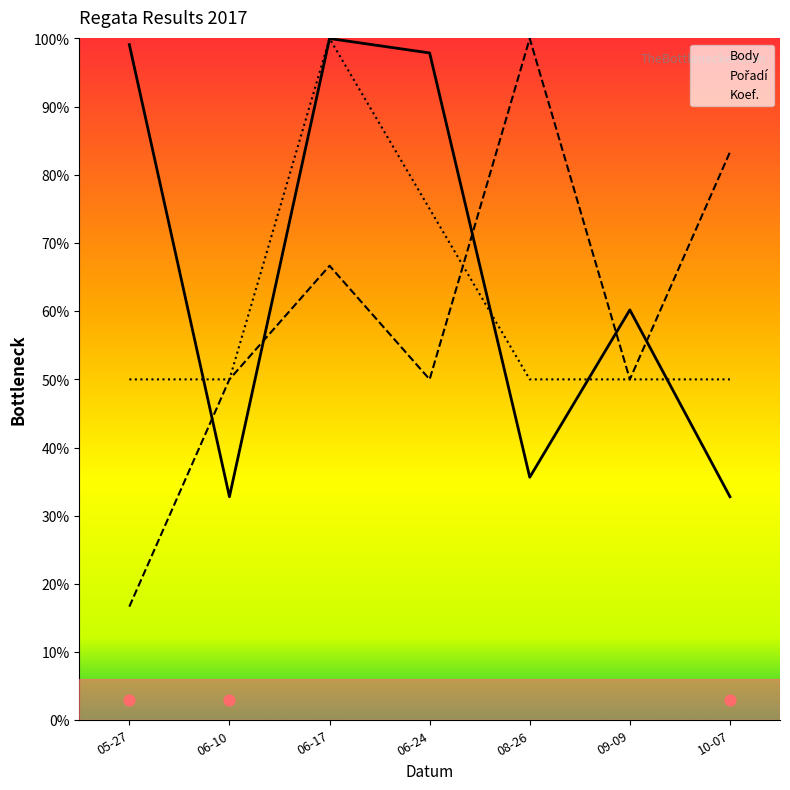

Which series has the largest Y range (max minus min)?

Pořadí